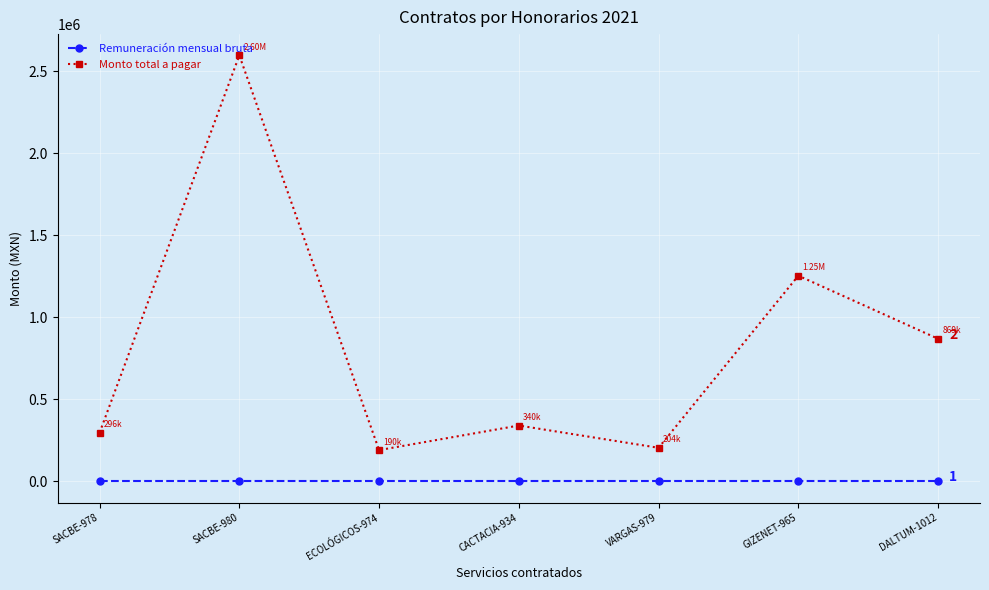

What is the total value across all series at ECOLÓGICOS-974?

190000.0